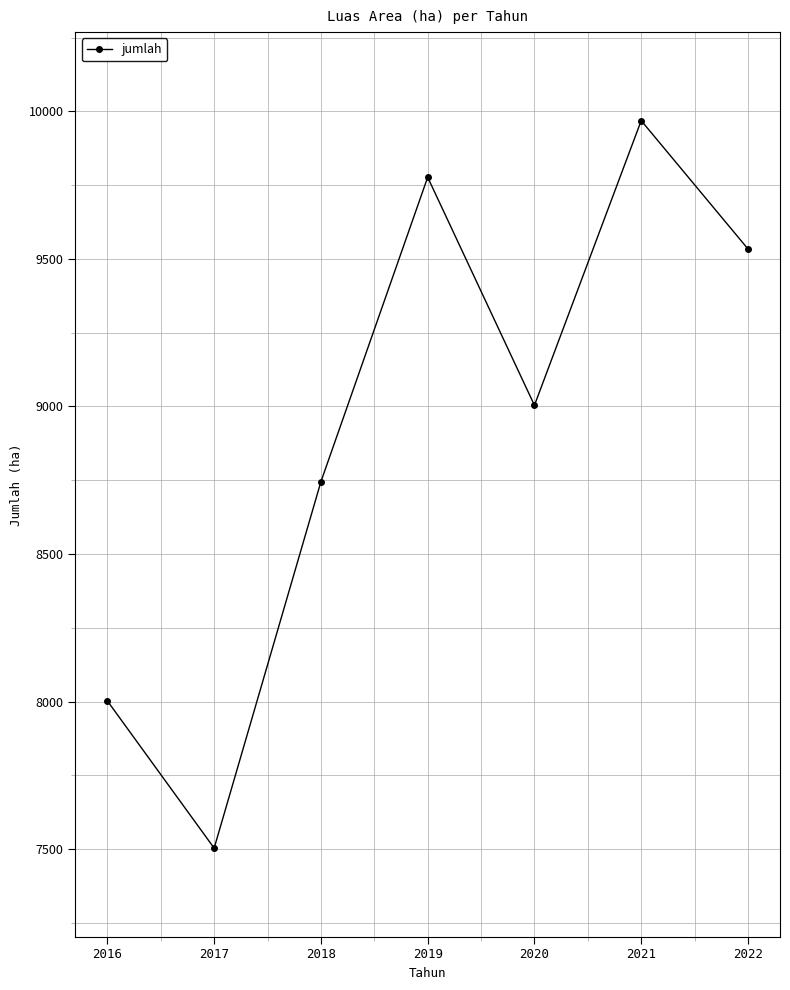

How many interior local peaks (higher than both neighbors) does the data have?

2